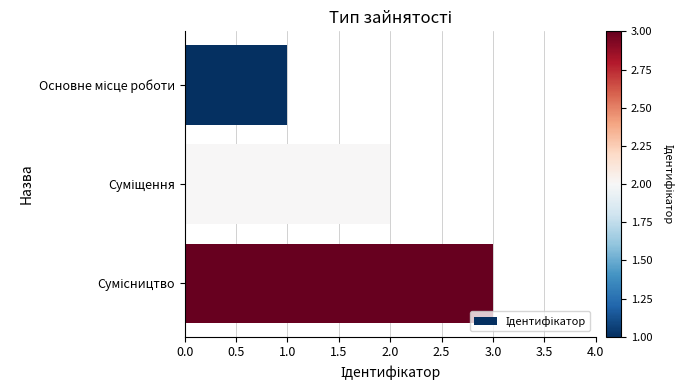

Are the bars grouped side by side (vs. stacked)?

No